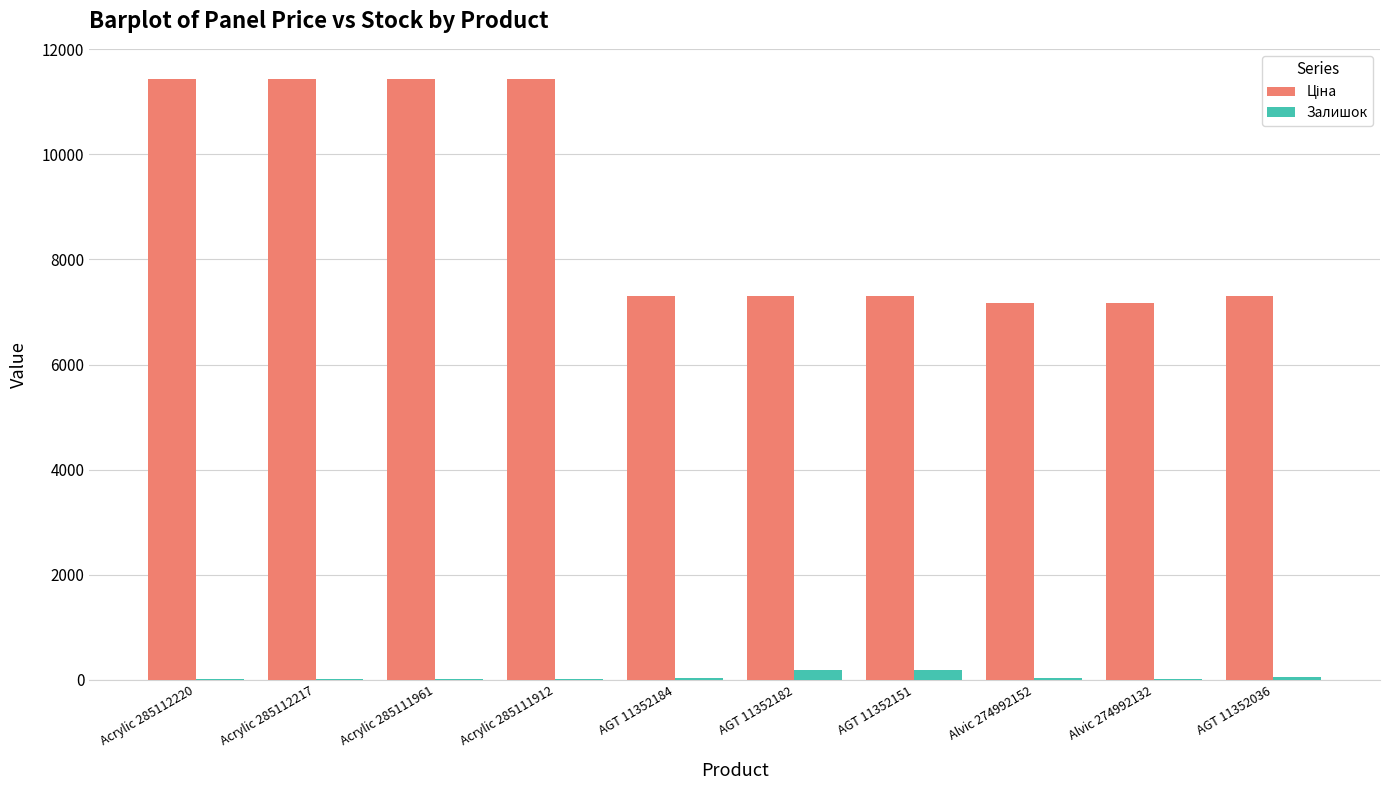

The Залишок series shows 35.0 at AGT 11352184. True or false?

True